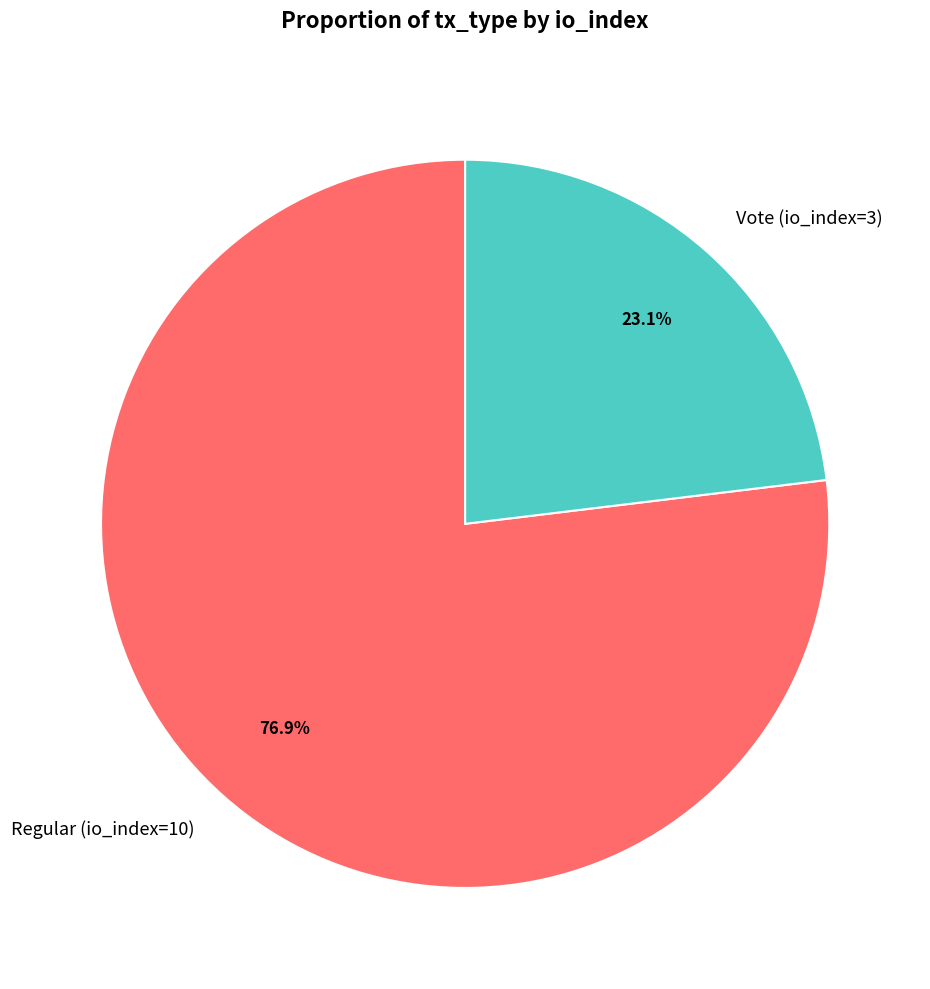

The Regular (io_index=10) slice represents 89% of the pie. True or false?

False